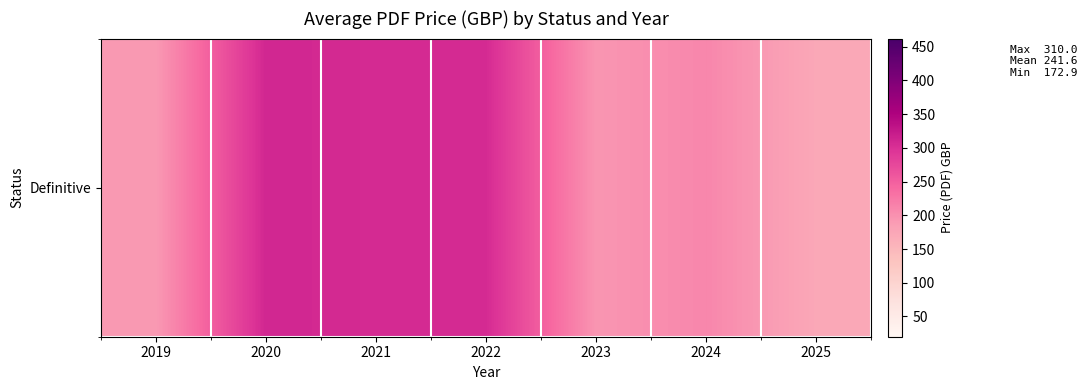

Count the number of data series in this chart.

1